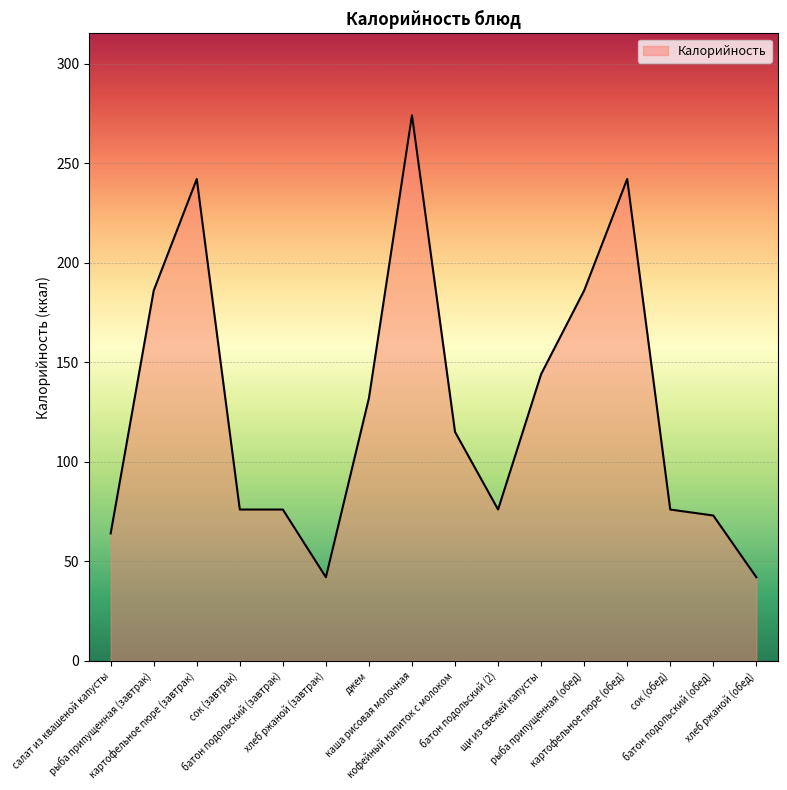

The value at батон подольский (2) is 76. True or false?

True